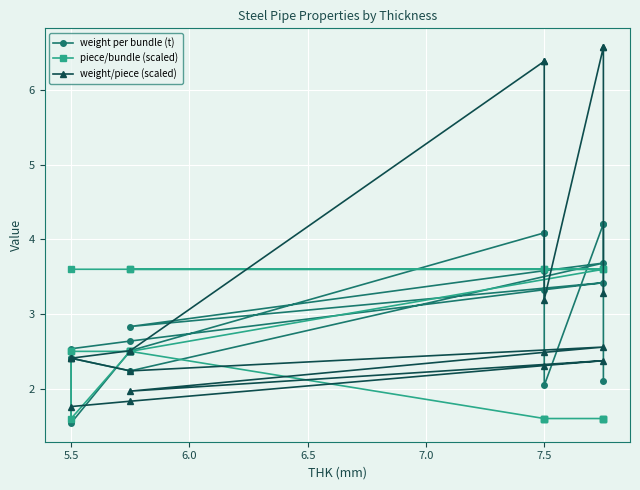

List the series in order of their peak value, highest first.

weight/piece (scaled), weight per bundle (t), piece/bundle (scaled)